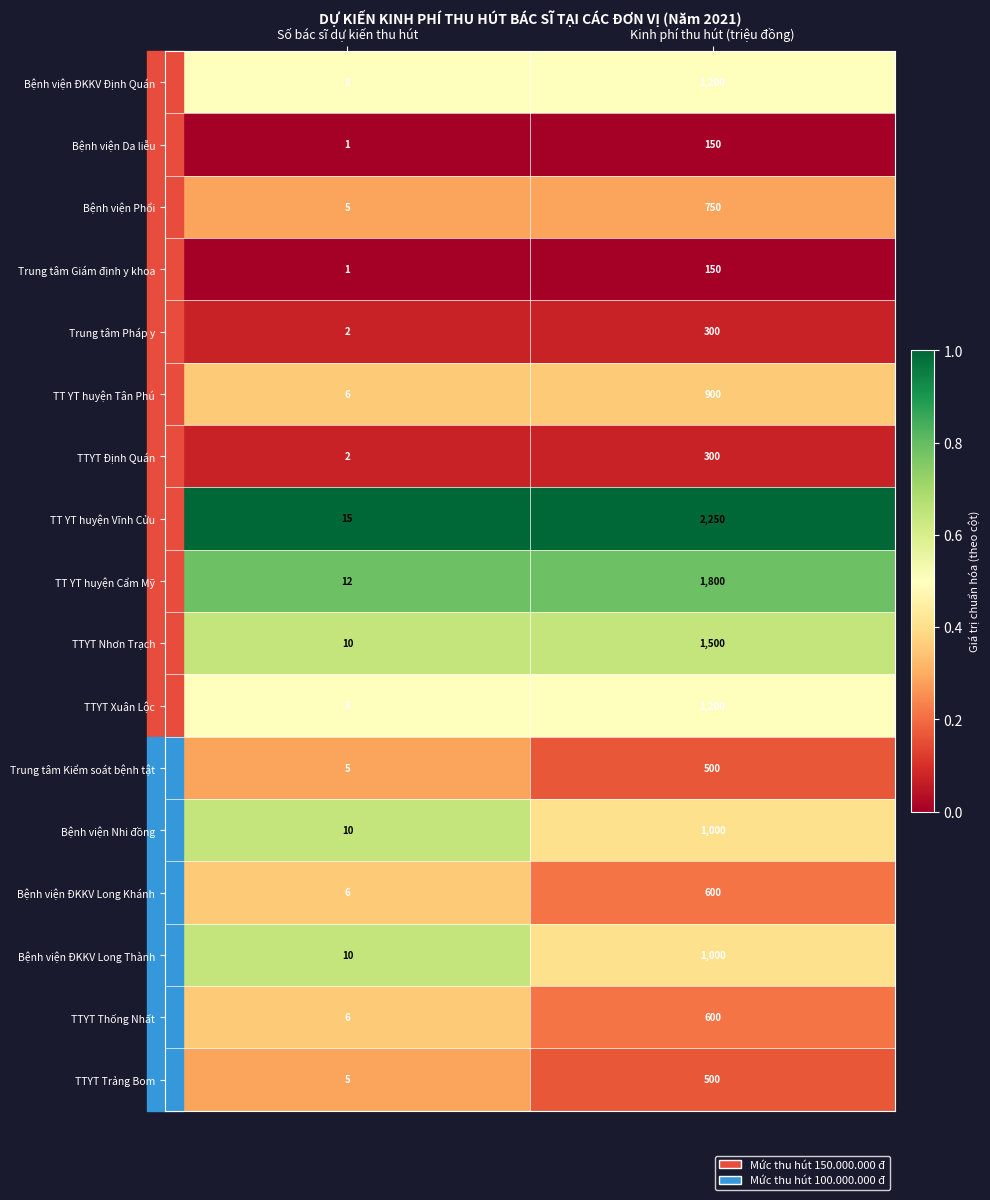

List the labels in order of Trung tâm Kiểm soát bệnh tật value, smallest first.

Số bác sĩ dự kiến thu hút, Kinh phí thu hút (triệu đồng)